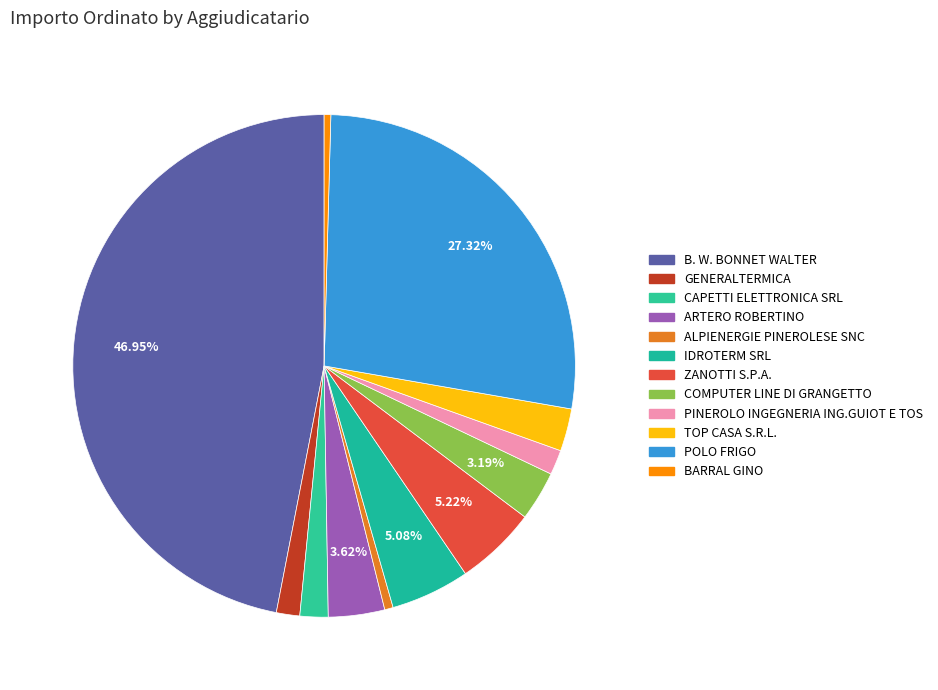

To the nearest percent, what is the combined percentage of BARRAL GINO and B. W. BONNET WALTER?

47%